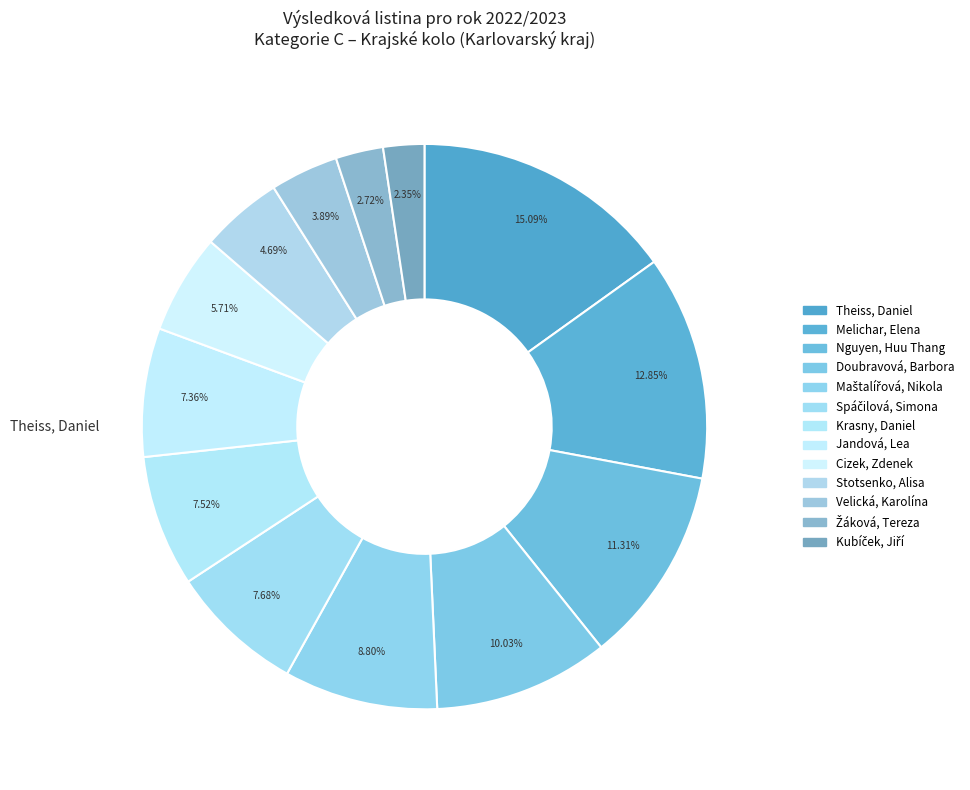

Combined, do Spáčilová, Simona and Žáková, Tereza account for over 50%?

No